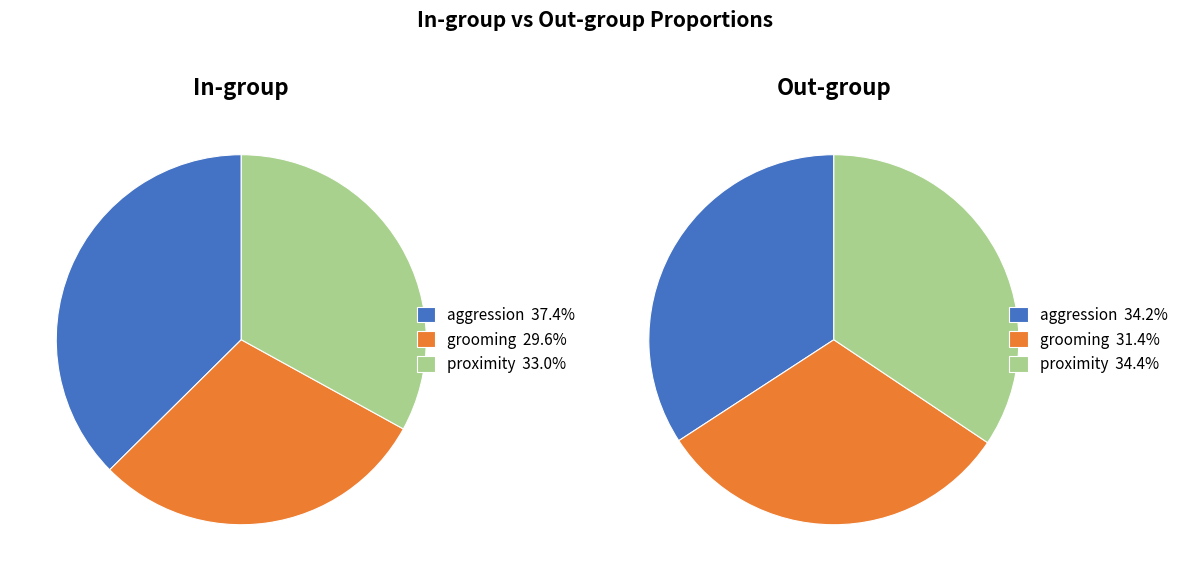

What is the largest slice in the pie chart?

proximity